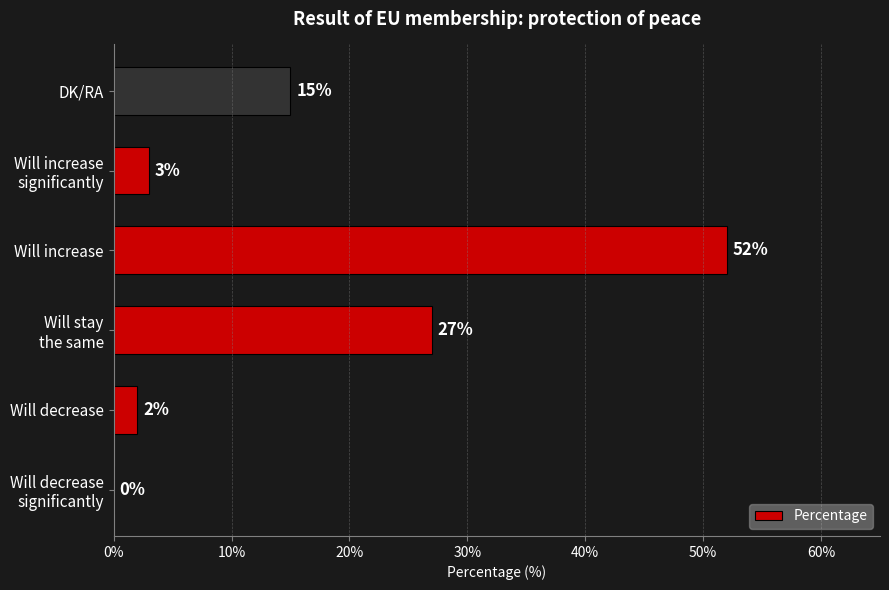

The value at DK/RA is 9. True or false?

False